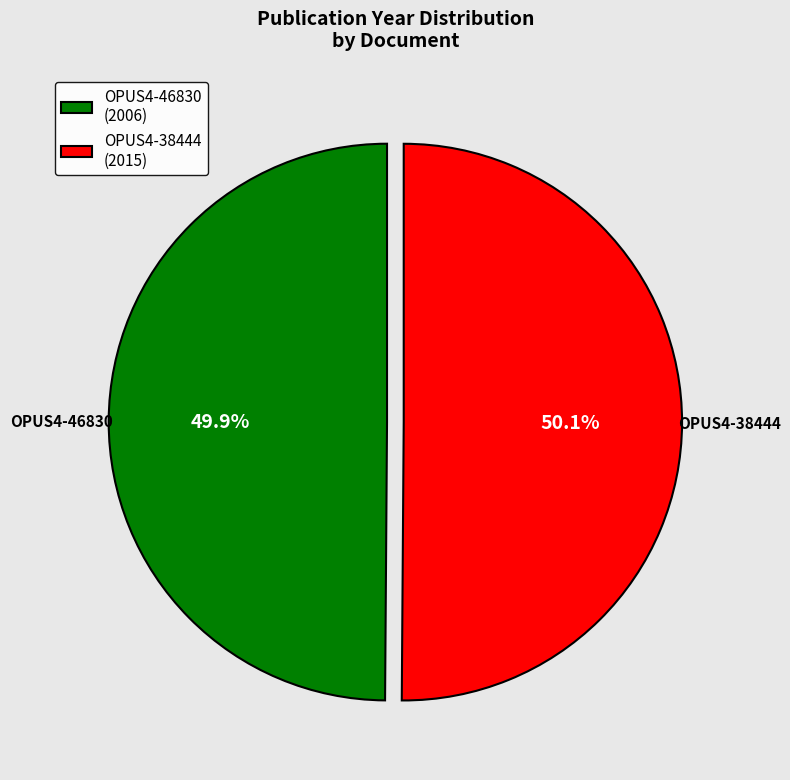

Is the sum of OPUS4-46830 and OPUS4-38444 greater than half?

Yes